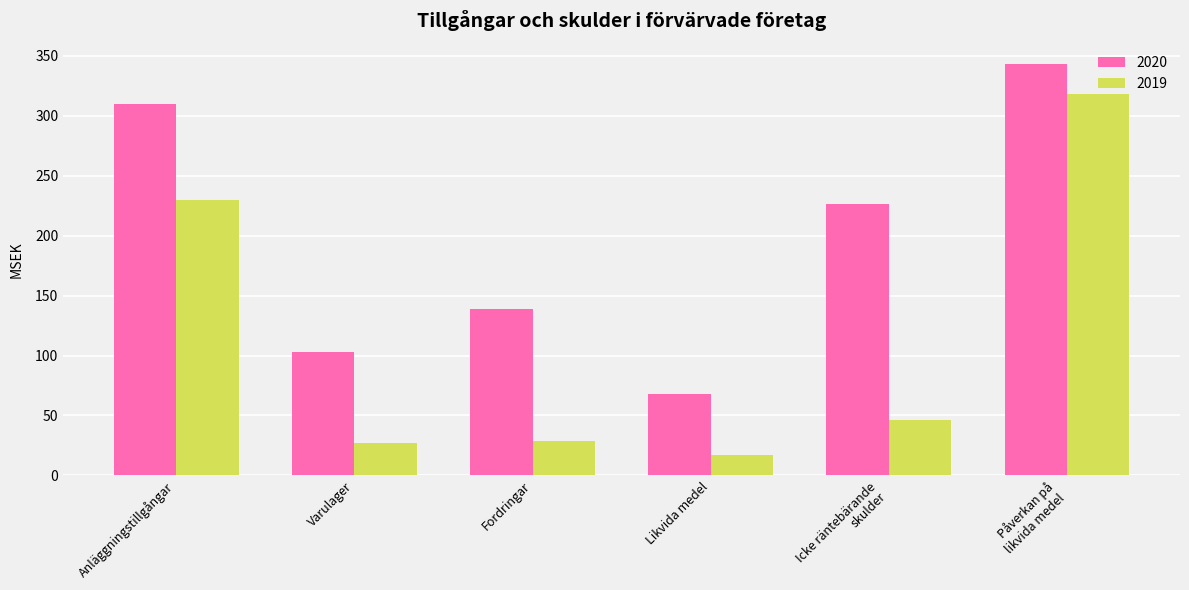

At which label does 2019 first exceed 46?

Anläggningstillgångar